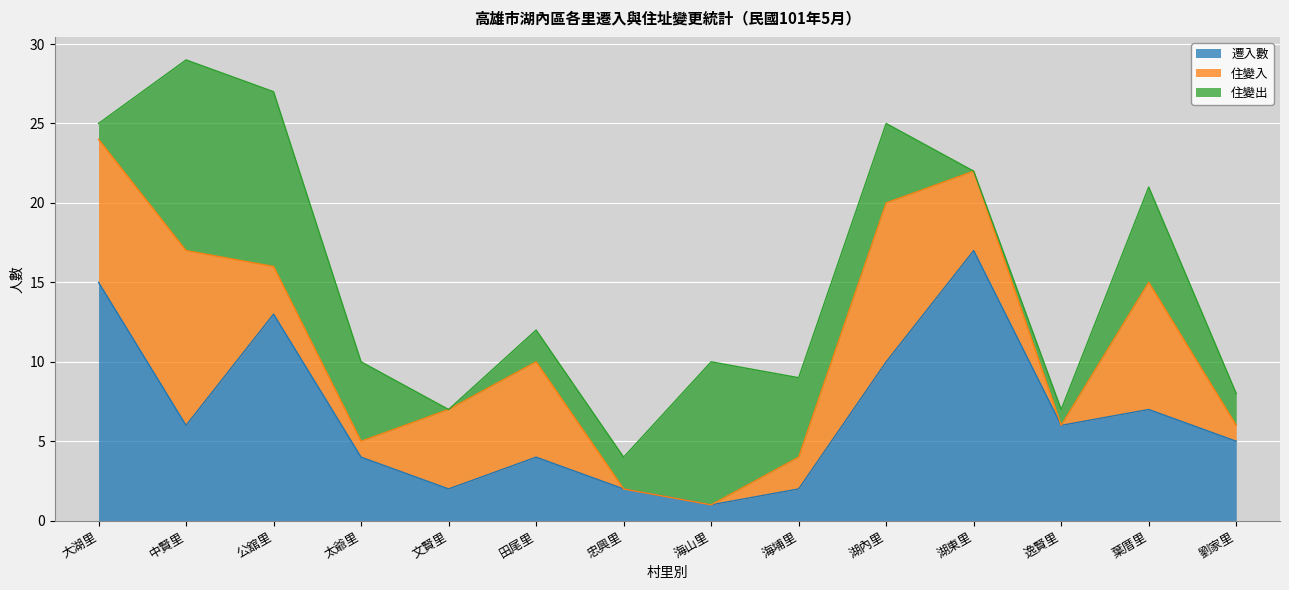

Rank the series at 湖東里 from highest to lowest value.

遷入數, 住變入, 住變出